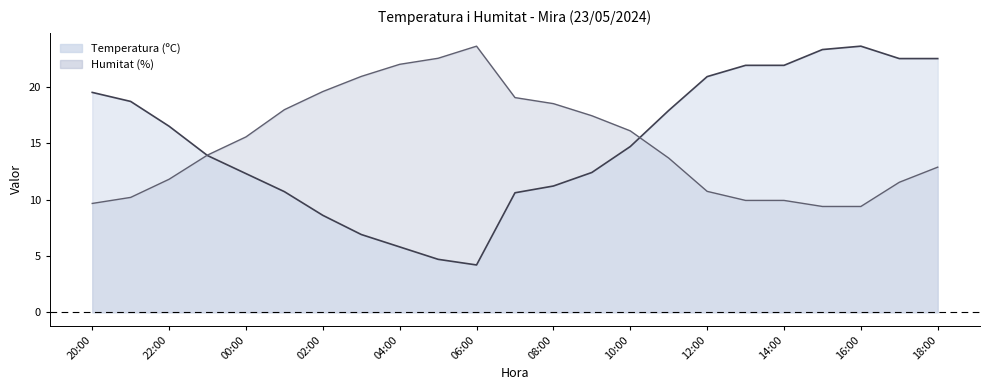

At which category is the sum across all series the highest?

18:00